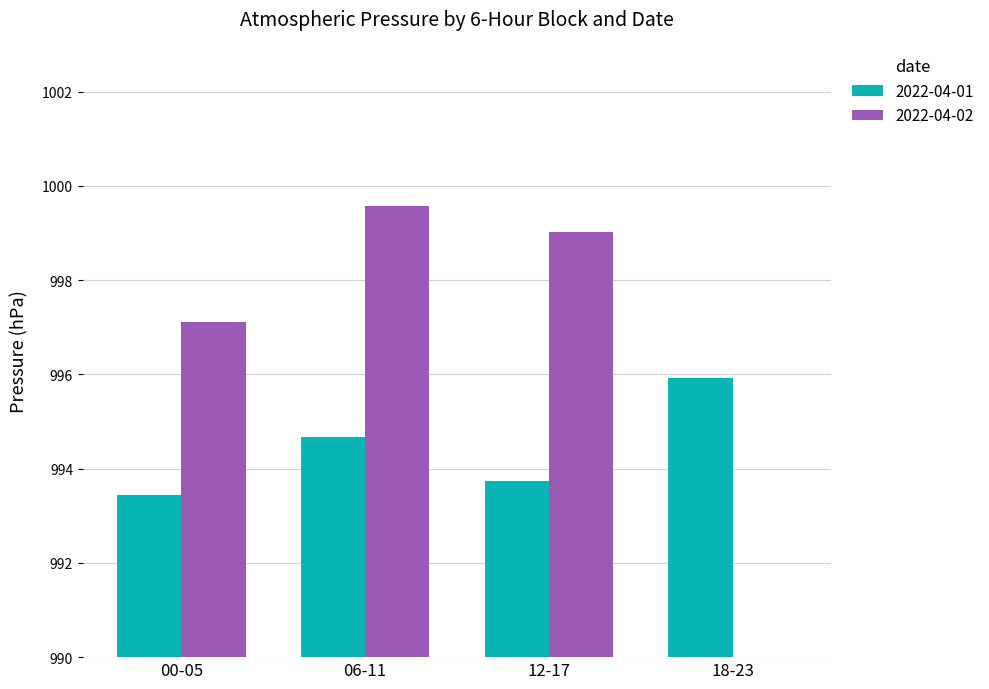

What is the average value of the Apr 01 series?

994.4